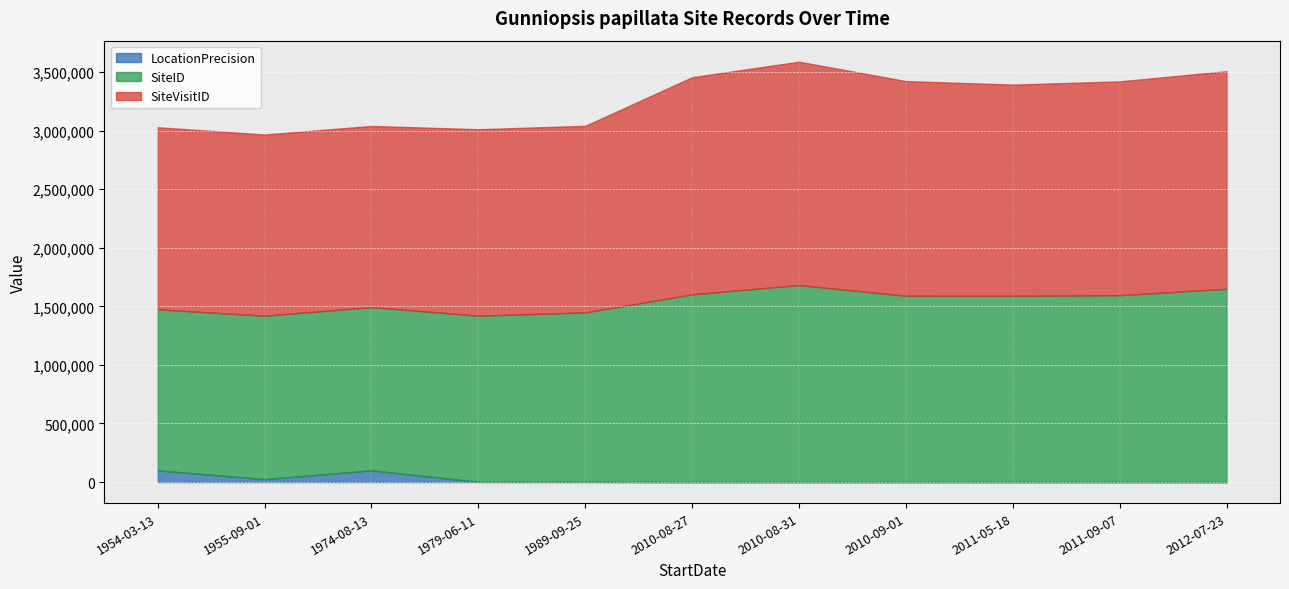

Reading left to right, transcribe all the data shown in this chart.

LocationPrecision: 1954-03-13=100000	1955-09-01=25000	1974-08-13=100000	1979-06-11=2000	1989-09-25=2000	2010-08-27=100	2010-08-31=100	2010-09-01=100	2011-05-18=100	2011-09-07=100	2012-07-23=100
SiteID: 1954-03-13=1374464	1955-09-01=1394886	1974-08-13=1393305	1979-06-11=1418268	1989-09-25=1446138	2010-08-27=1602125	2010-08-31=1681523	2010-09-01=1590193	2011-05-18=1590049	2011-09-07=1594927	2012-07-23=1649540
SiteVisitID: 1954-03-13=1554265	1955-09-01=1546708	1974-08-13=1546709	1979-06-11=1591725	1989-09-25=1592814	2010-08-27=1853726	2010-08-31=1906825	2010-09-01=1832464	2011-05-18=1802593	2011-09-07=1825468	2012-07-23=1857545